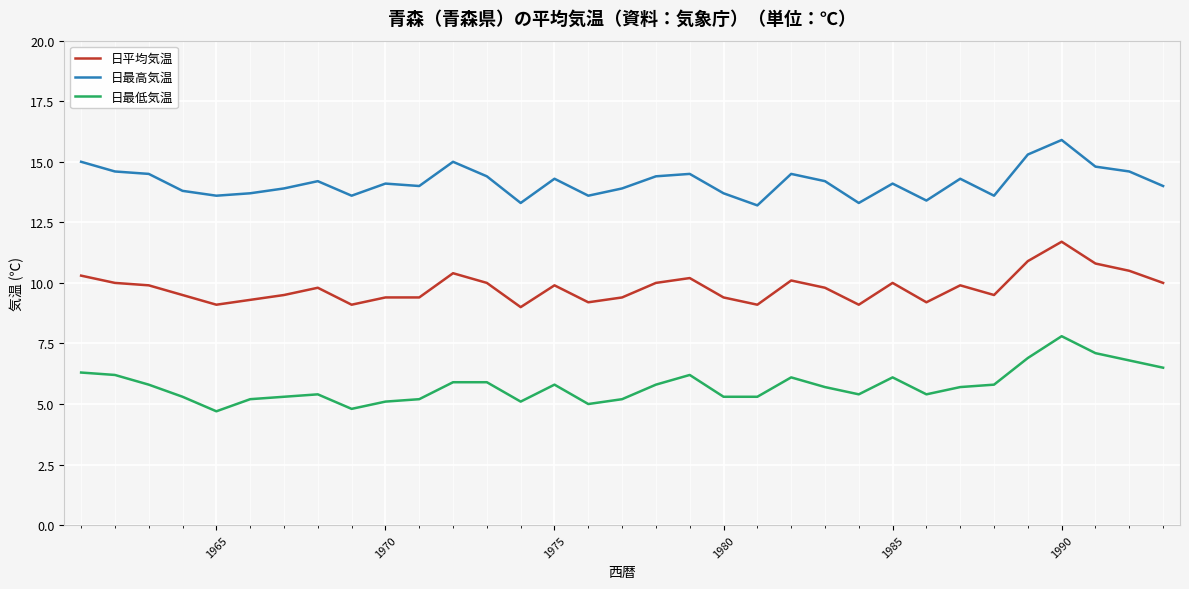

True or false: 日最高気温 and 日最低気温 cross at least once.

False